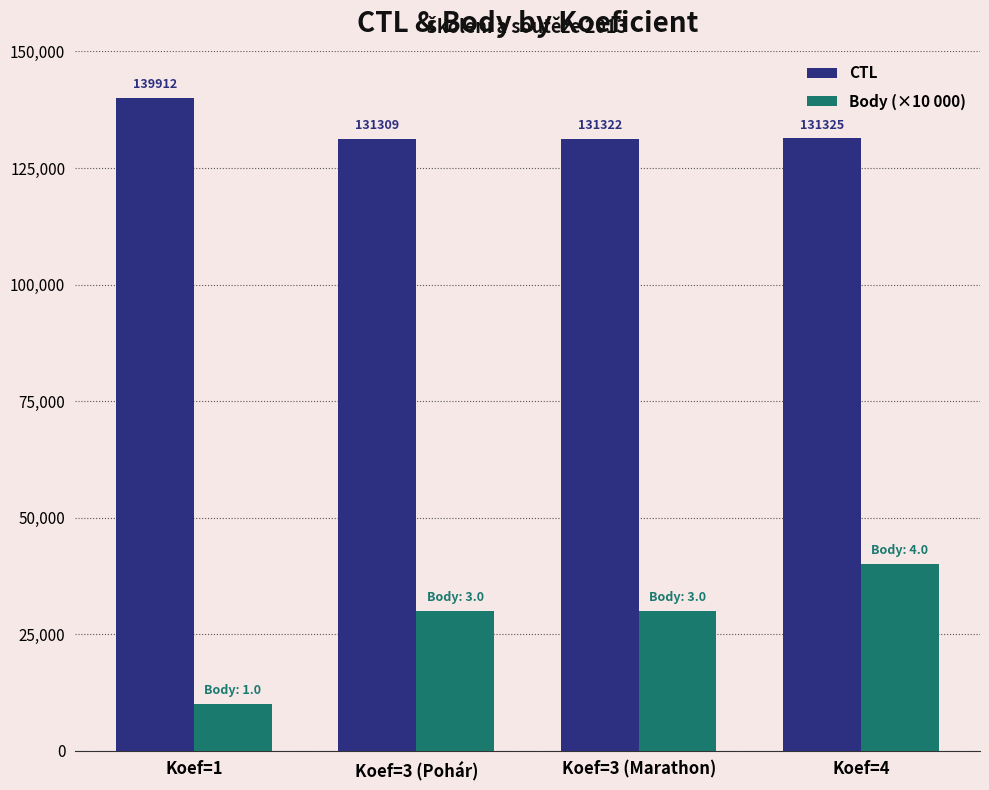

Reading left to right, what are all the values shown in this chart?

CTL: 139912	131309	131322	131325
Body (×10 000): 10000	30000	30000	40000